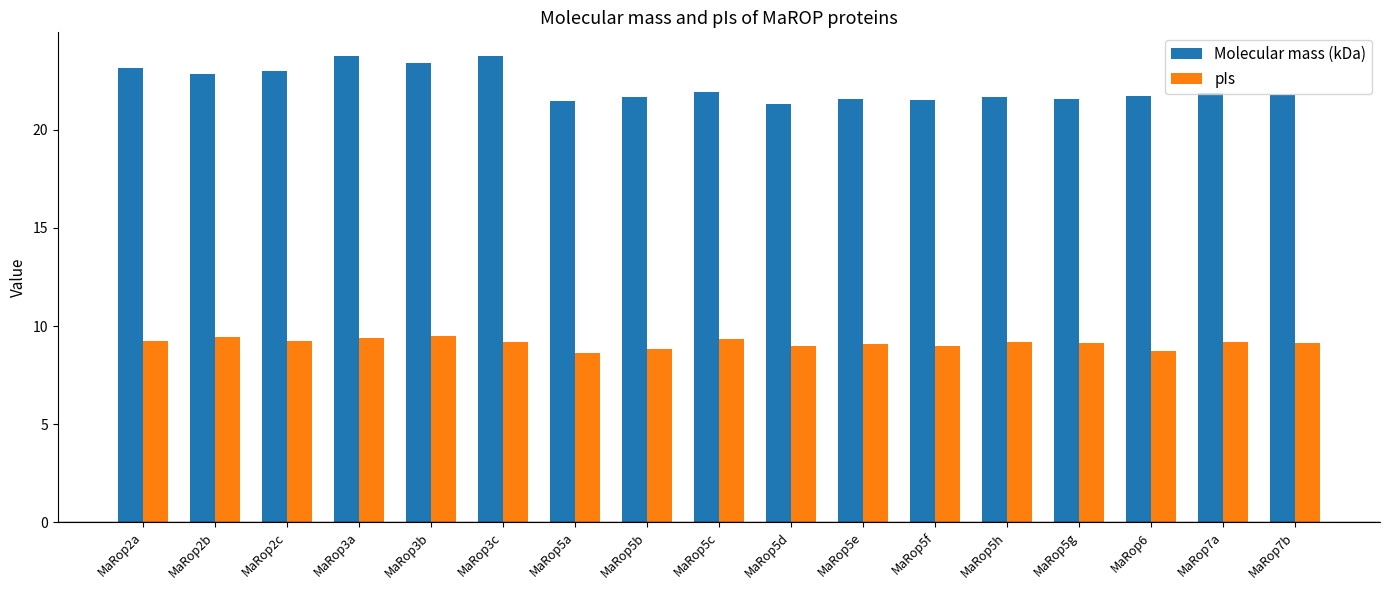

What is the smallest value displayed?

8.6